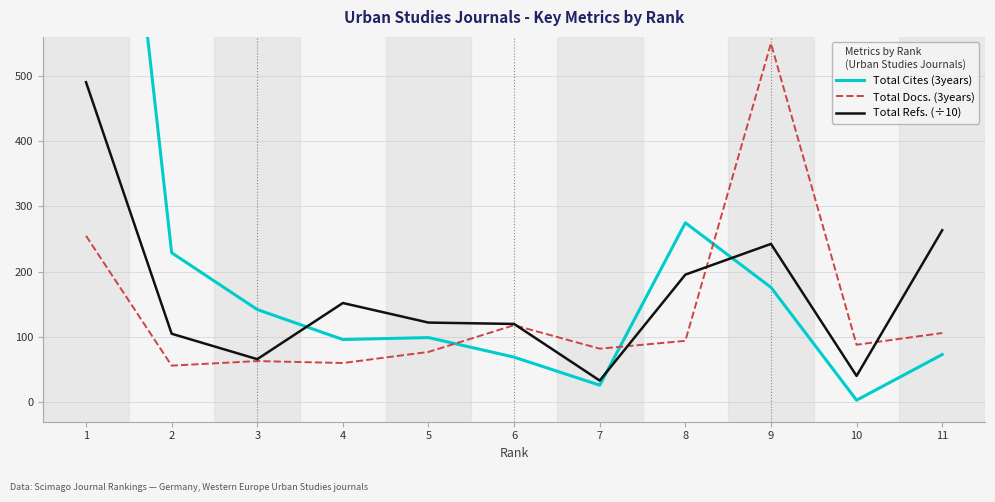

What is the value of the Total Refs. (÷10) point at the 7th from the left?

33.1